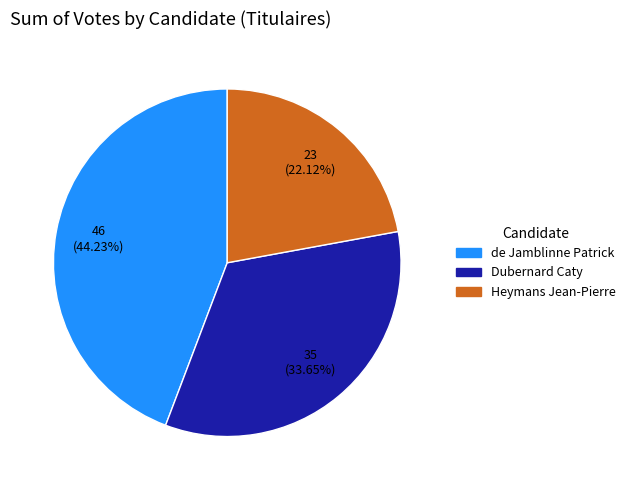

How many slices are in this pie chart?

3